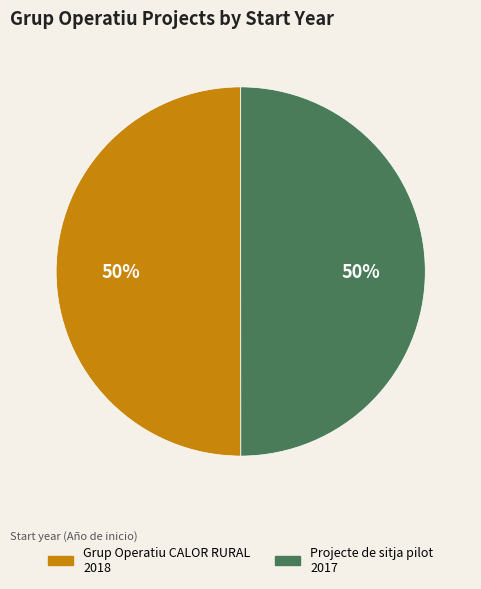

How many slices are in this pie chart?

2